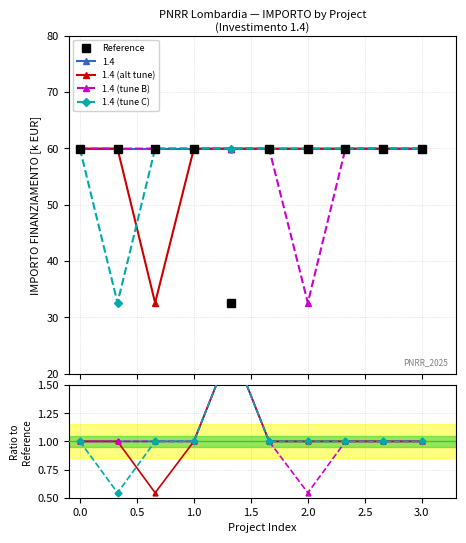

Where does the 1.4 (alt tune) series first go above 1?

1.5